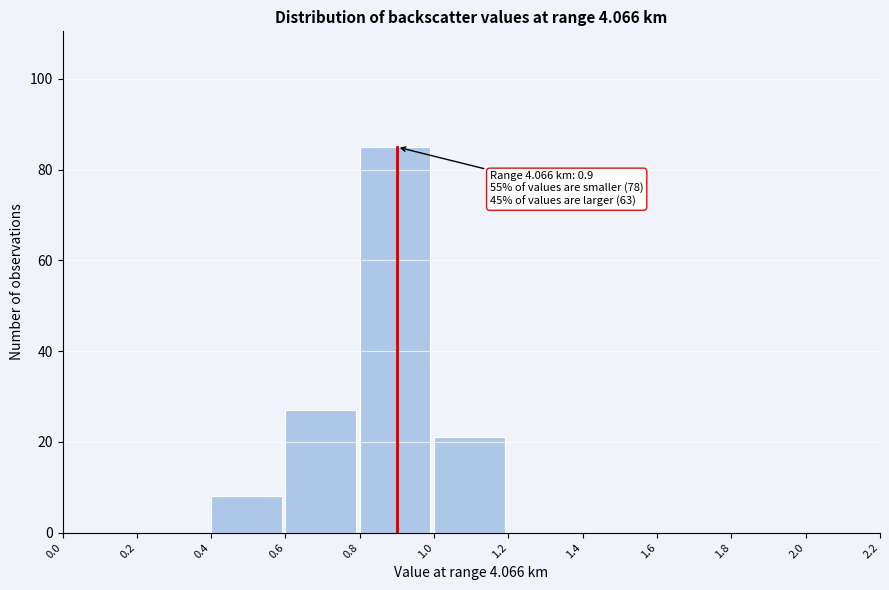

Which range on the x-axis has the tallest bar?

0.8 to 1.0